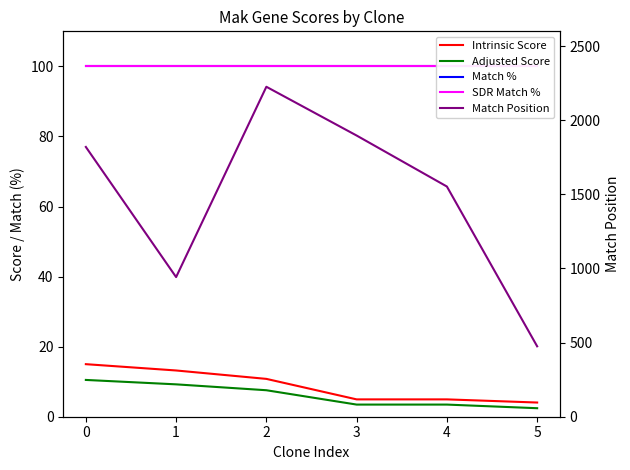

True or false: Match % and Adjusted Score cross at least once.

False